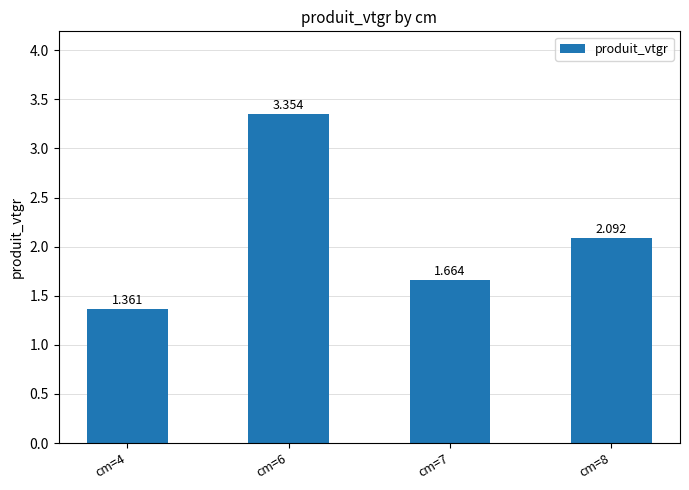

What is the approximate value at cm=7?

1.7